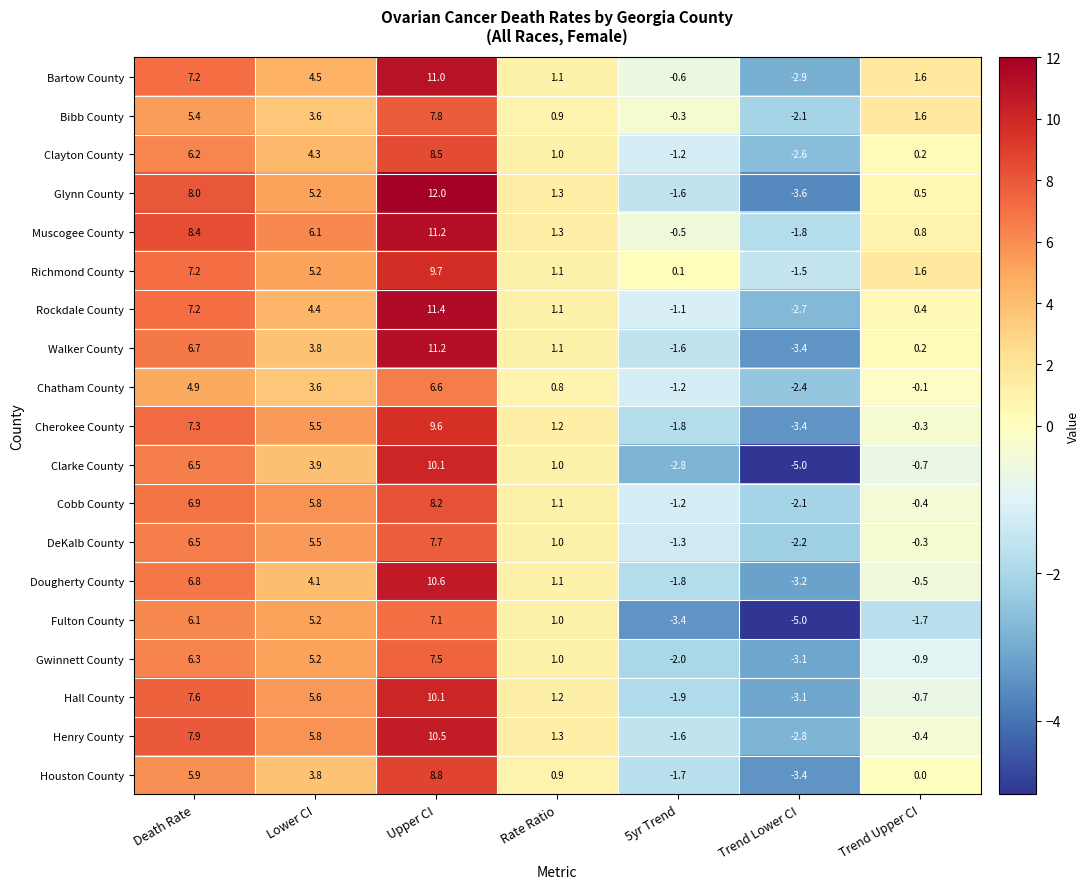

Which series changed the most between Lower CI and Rate Ratio?

Muscogee County